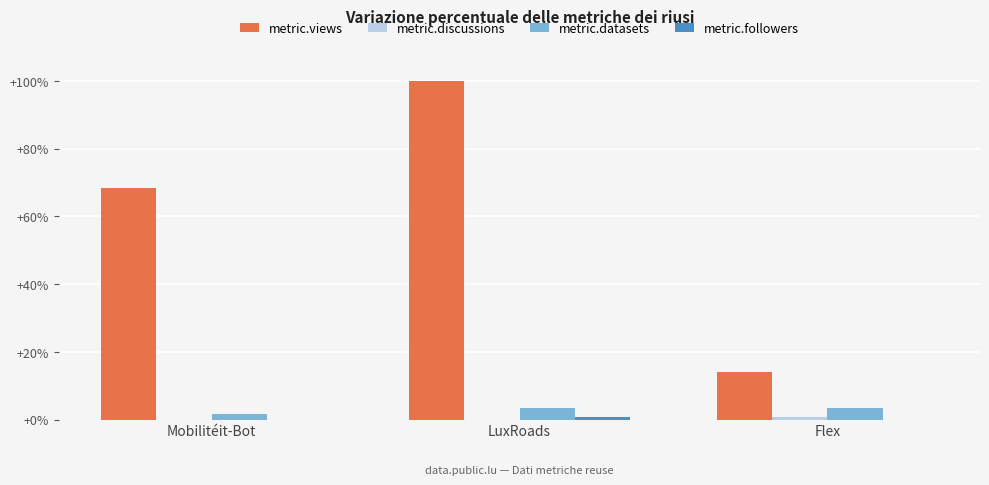

Is the value of metric.datasets at Mobilitéit-Bot greater than the value of metric.views at LuxRoads?

No